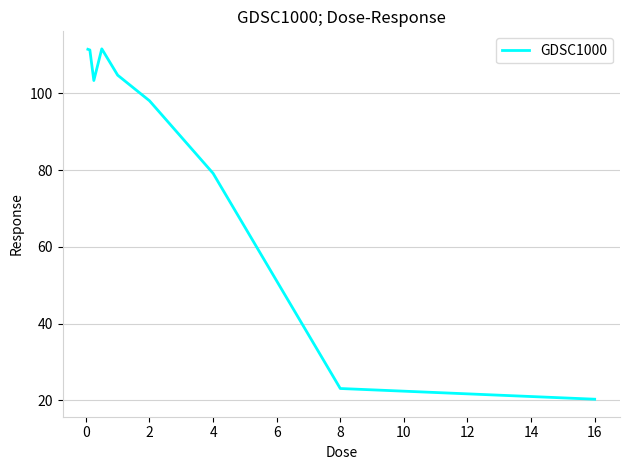

What is the maximum value shown in the chart?

111.6